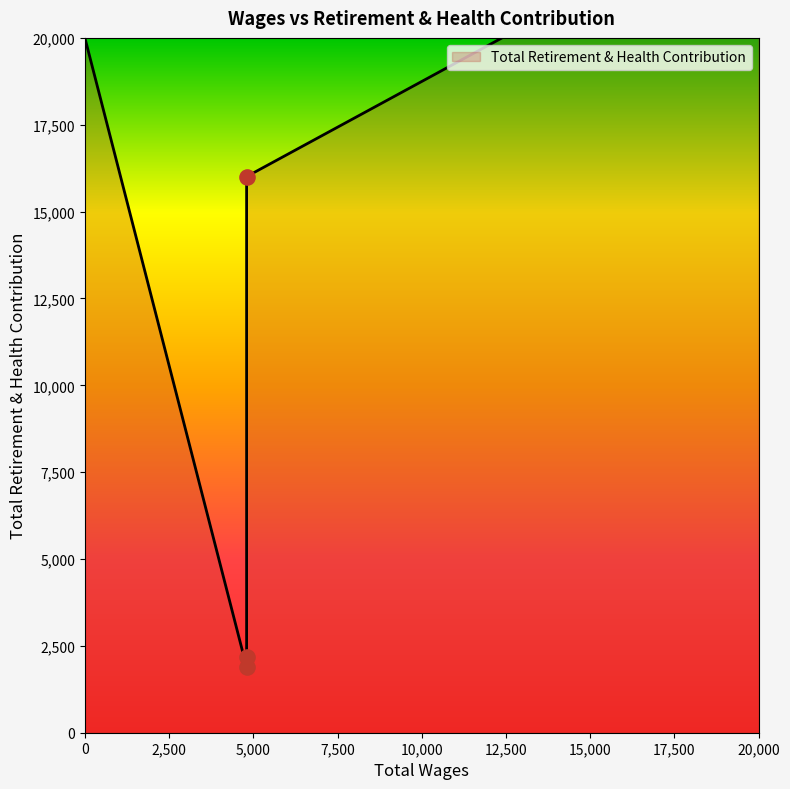

What is the ratio of the value at 4800.0 to the value at 4800.0?

8.5